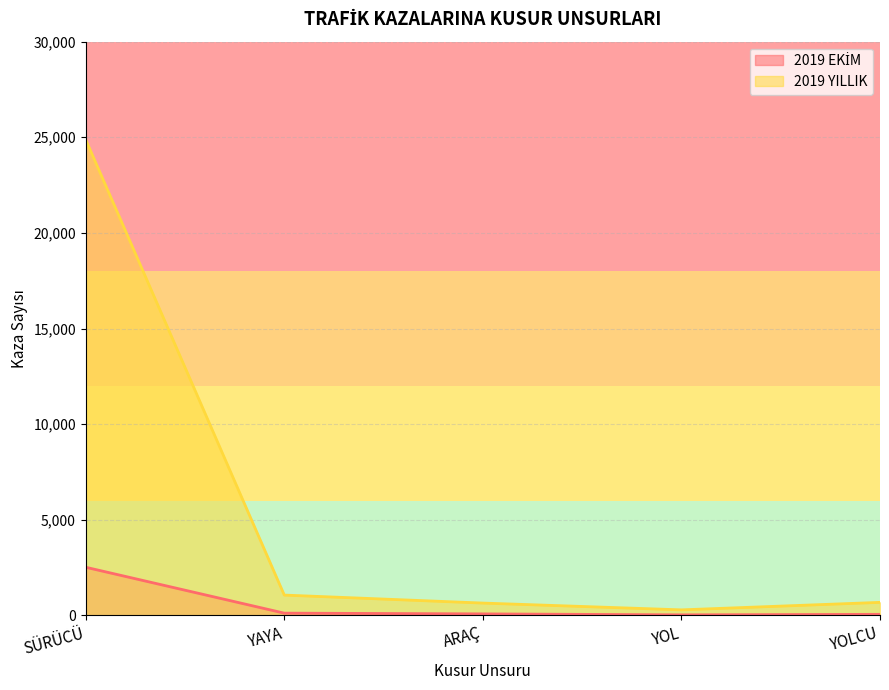

What are all the series names shown in the legend?

2019 EKİM, 2019 YILLIK